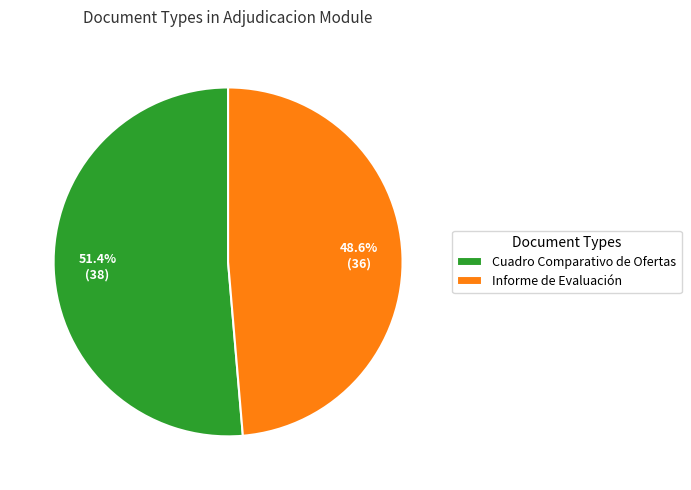

Between Informe de Evaluación and Cuadro Comparativo de Ofertas, which is larger?

Cuadro Comparativo de Ofertas